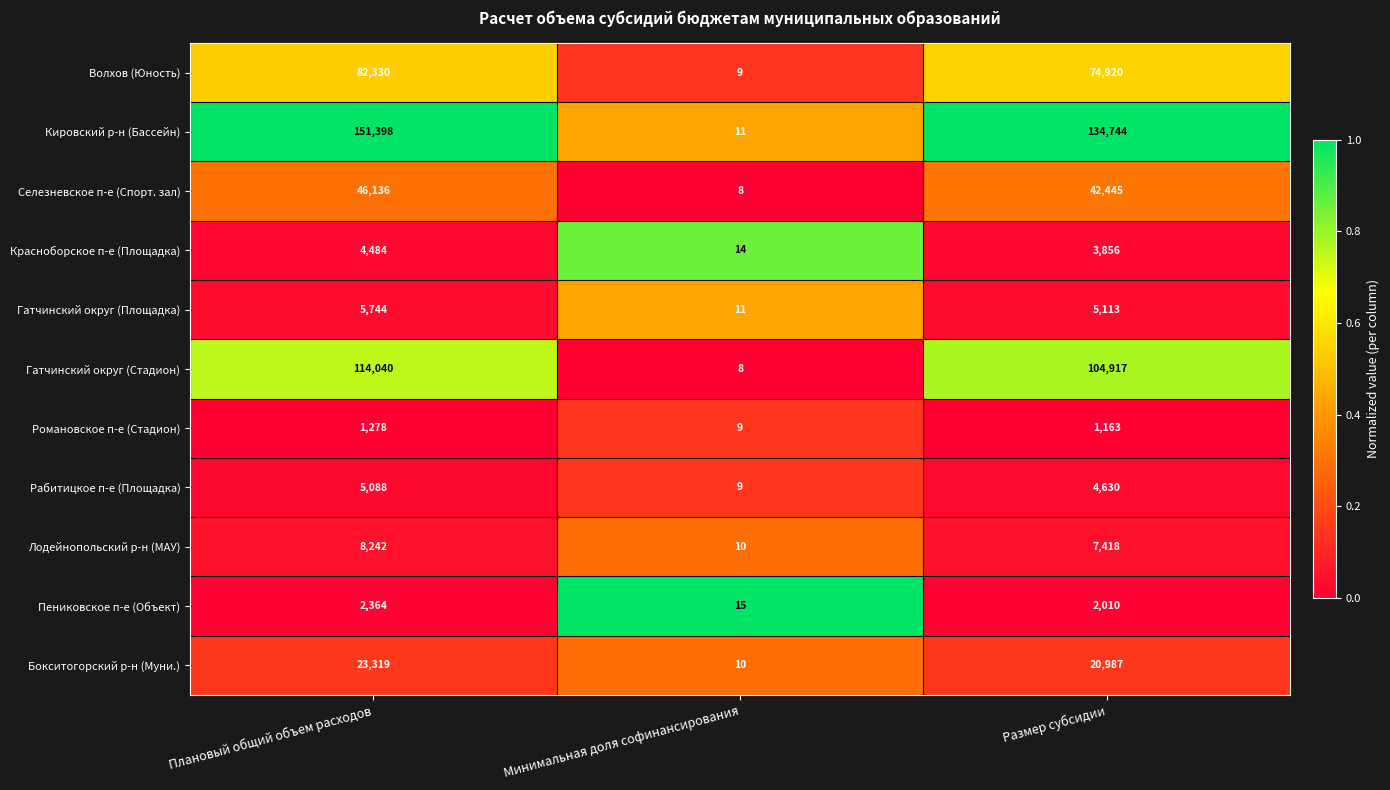

What is the difference between the highest and lowest values at Плановый общий объем расходов?

150120